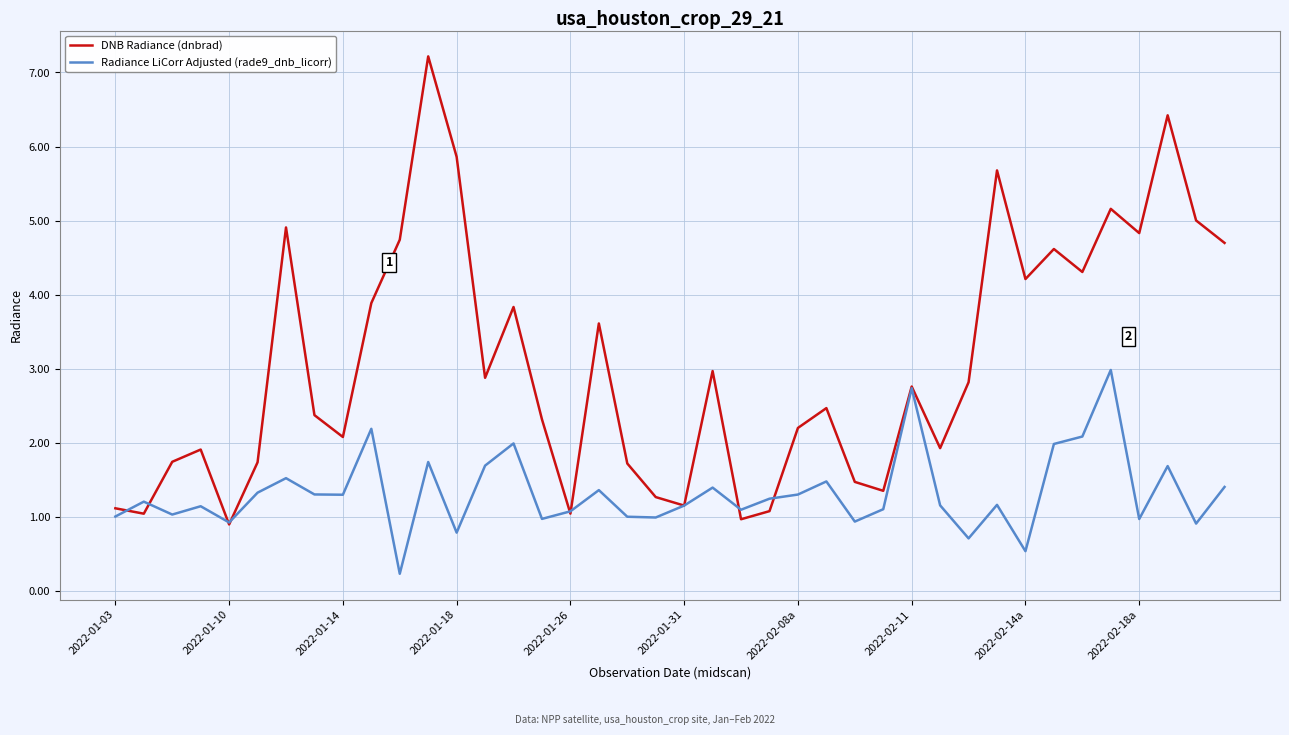

Which series has the largest range (max minus min)?

DNB Radiance (dnbrad)